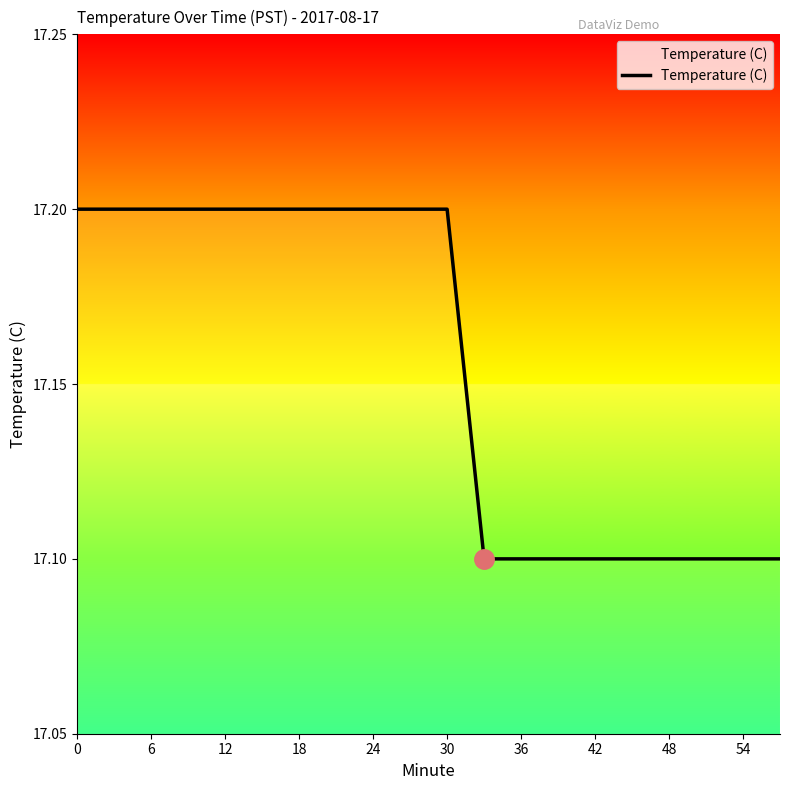

Does the chart display data point markers on the line(s)?

No